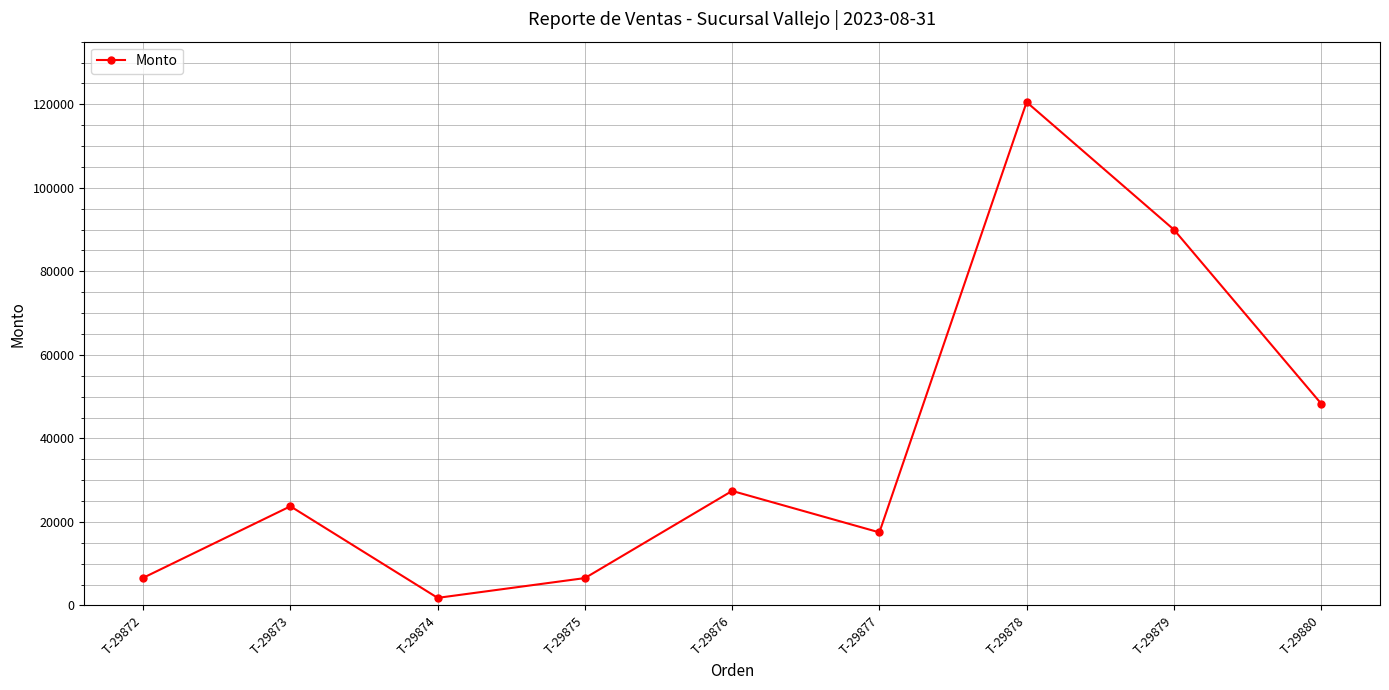

What is the ratio of the value at T-29877 to the value at T-29872?

2.6